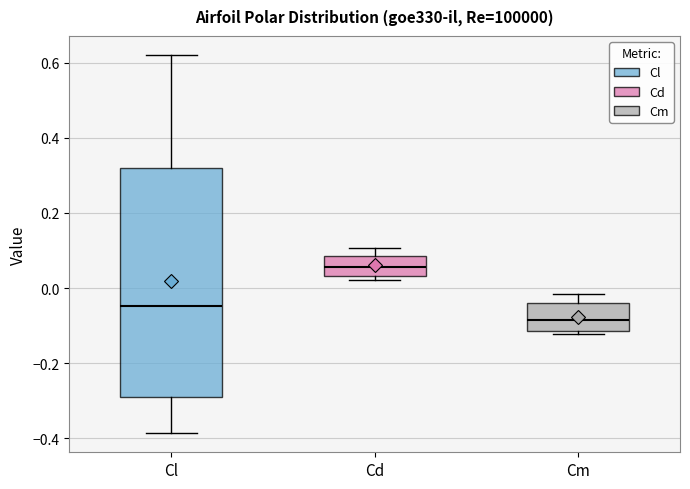

Where is the lower edge of the box for Cm on the y-axis? The values are not printed on the chart, so give them approximately, as read against the axis.

-0.12